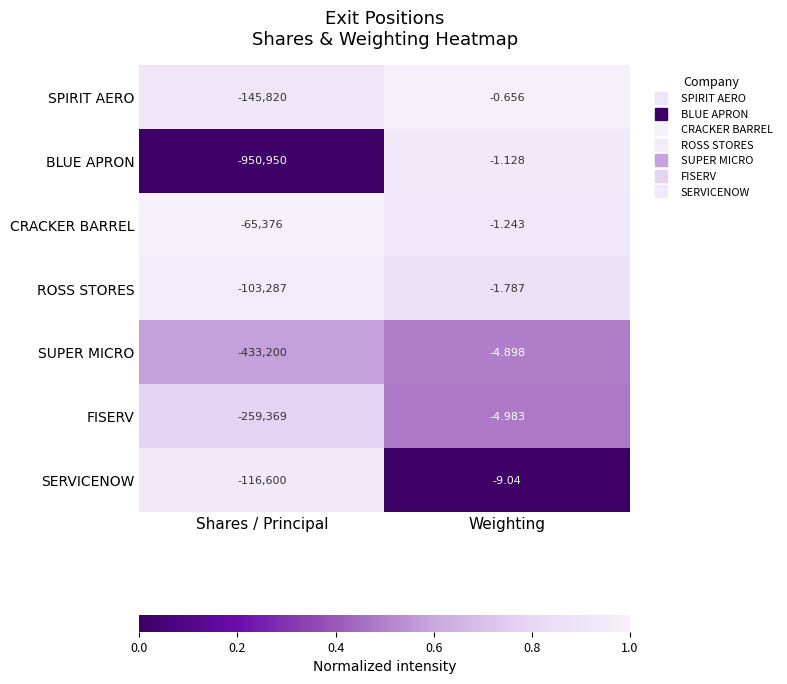

At which category does the chart reach its peak across all series?

Weighting